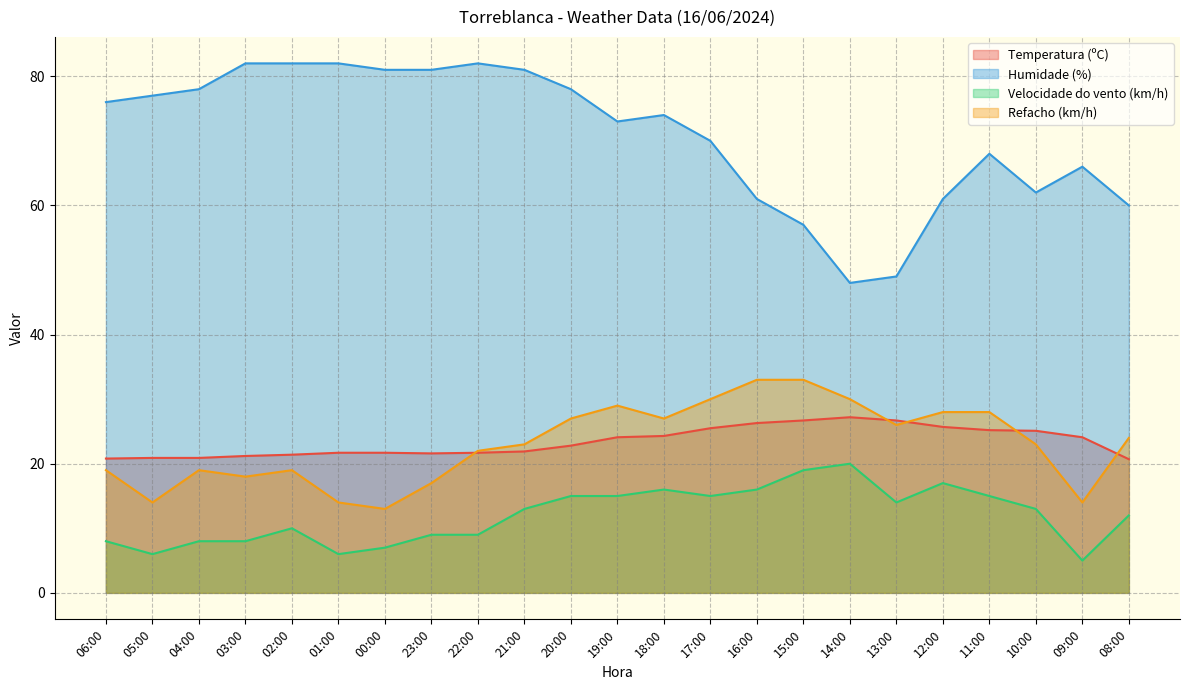

Which label corresponds to the smallest value in the chart?

09:00